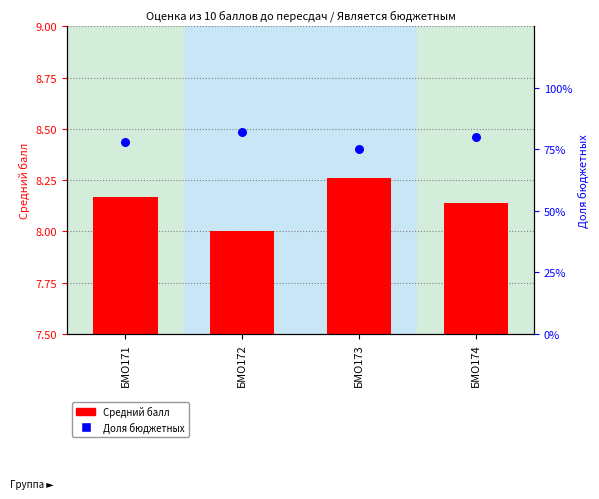

At which category is the sum across all series the highest?

БМО173